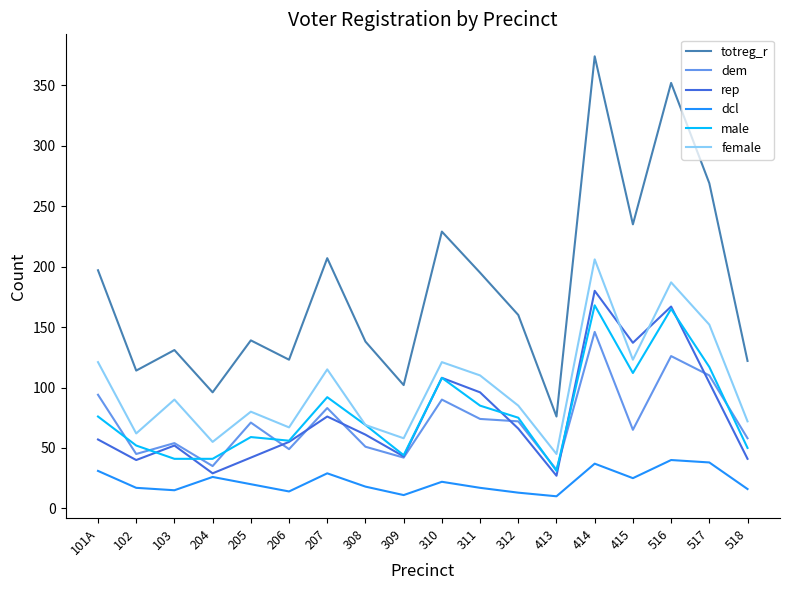

Between 103 and 415, which series saw the biggest shift?

totreg_r